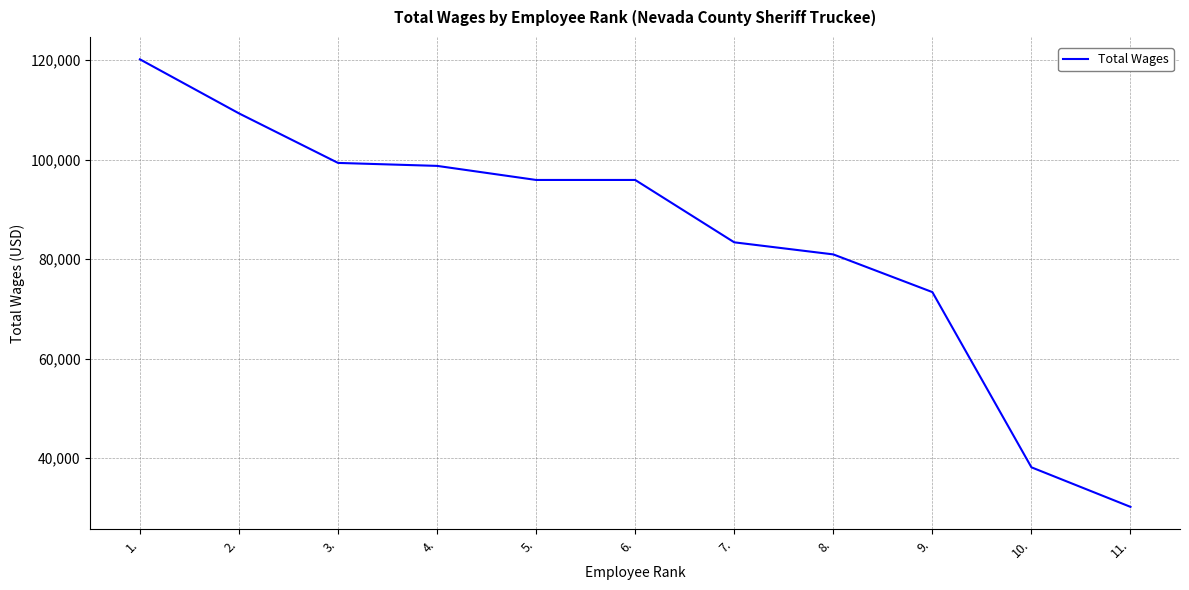

Which category has the highest value across all series?

1.